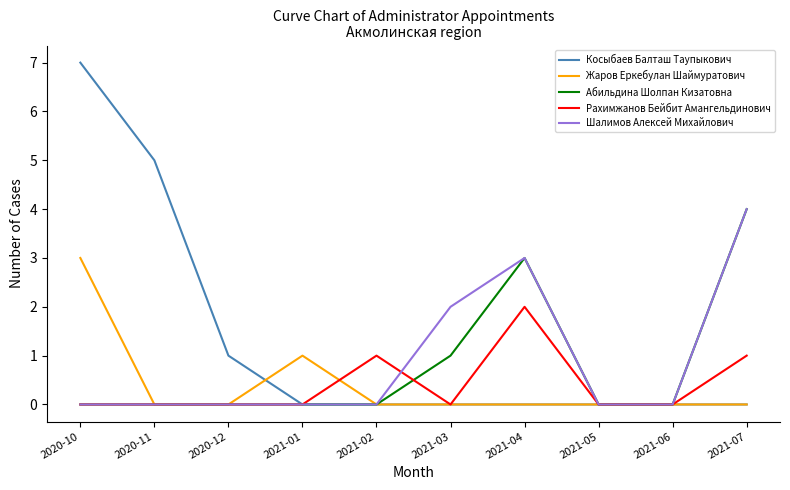

Which series has the largest range (max minus min)?

Косыбаев Балташ Таупыкович